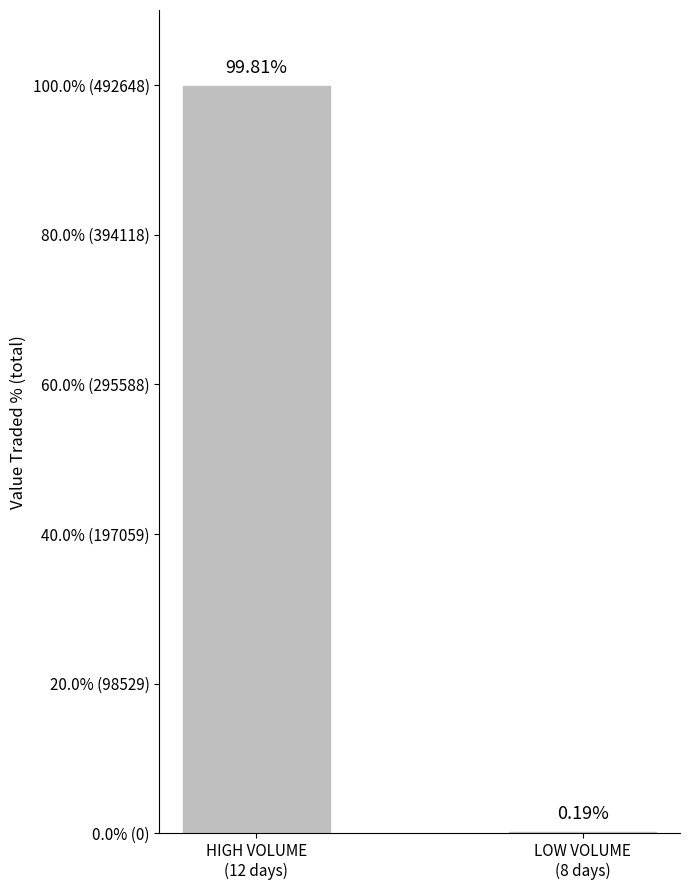

Reading left to right, list all the values displayed in this chart.

HIGH VOLUME
(12 days)=99.8	LOW VOLUME
(8 days)=0.2